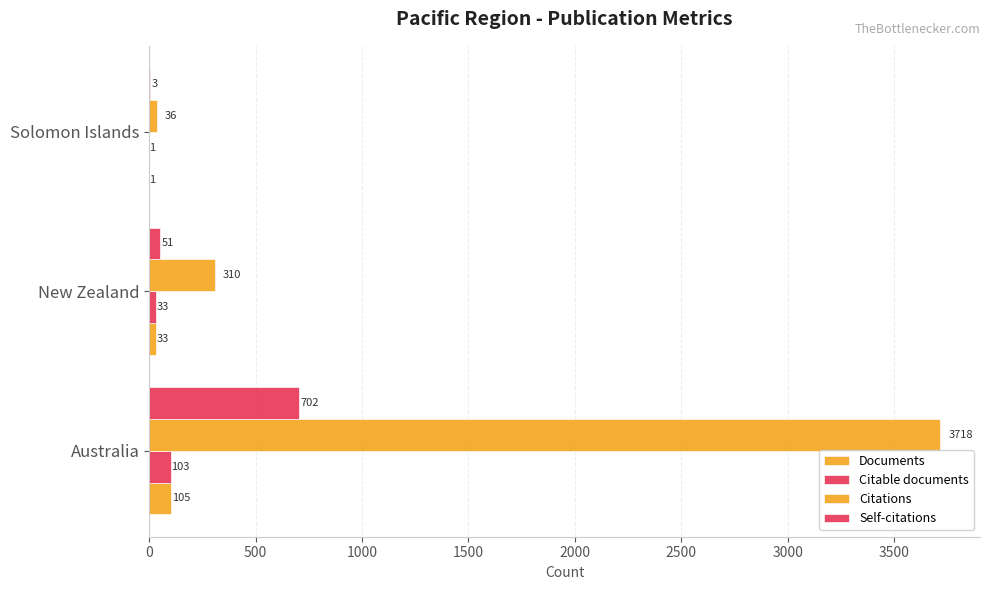

Reading left to right, list all the values displayed in this chart.

Documents: 105	33	1
Citable documents: 103	33	1
Citations: 3718	310	36
Self-citations: 702	51	3